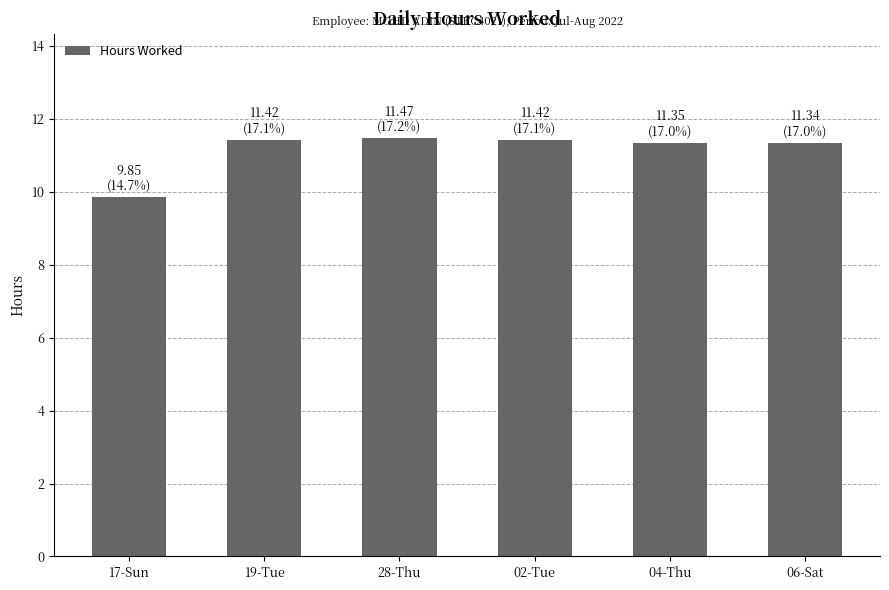

At which label is the value closest to 10?

17-Sun